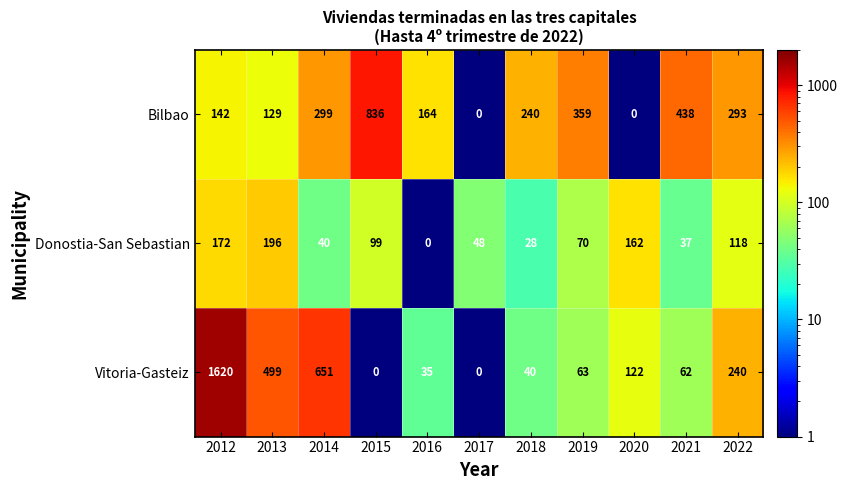

Which series has the largest range (max minus min)?

Vitoria-Gasteiz